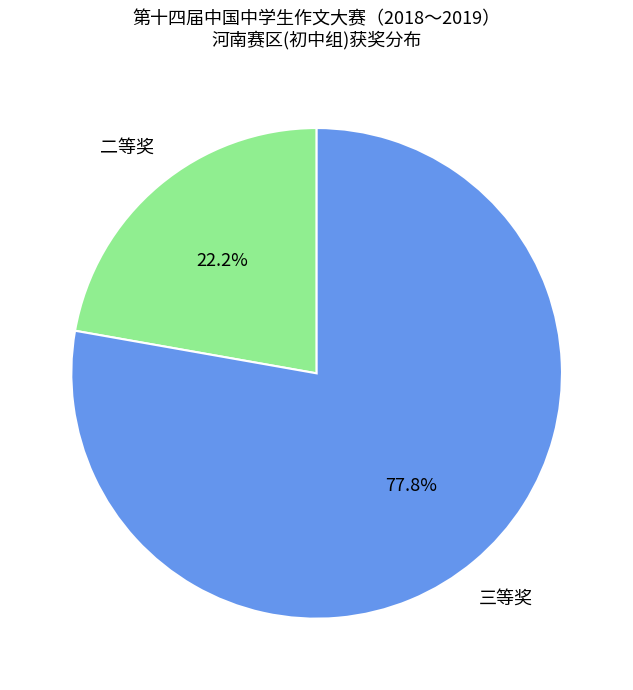

Which category has the biggest portion of the pie?

三等奖